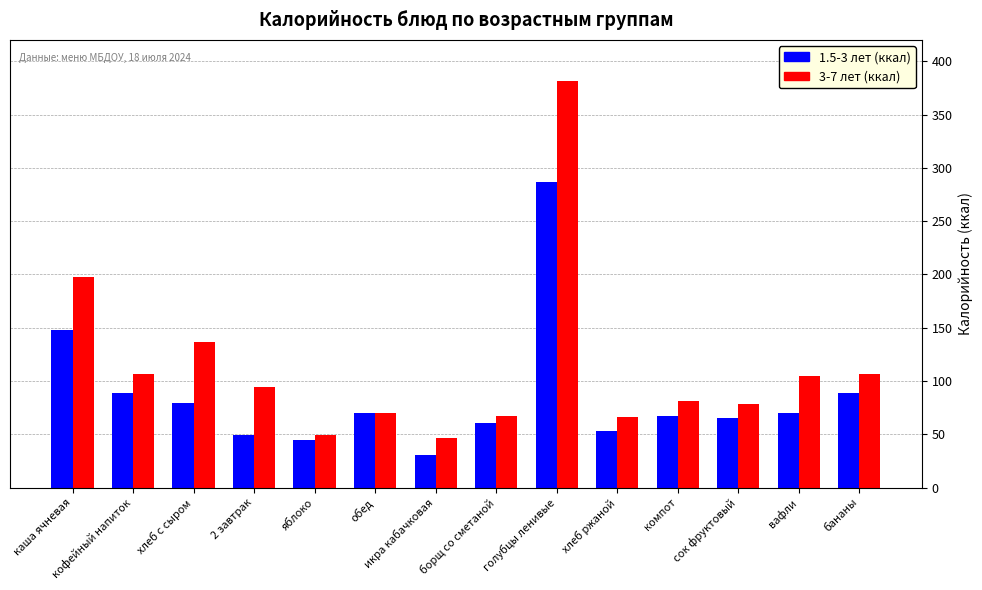

At вафли, list the series in order from smallest to largest.

1.5-3 лет (ккал), 3-7 лет (ккал)